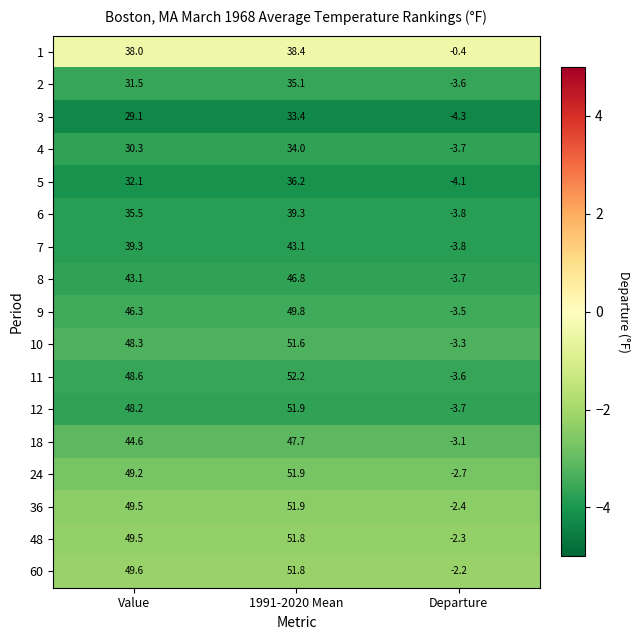

What is the difference between the highest and lowest values at Departure?

3.9